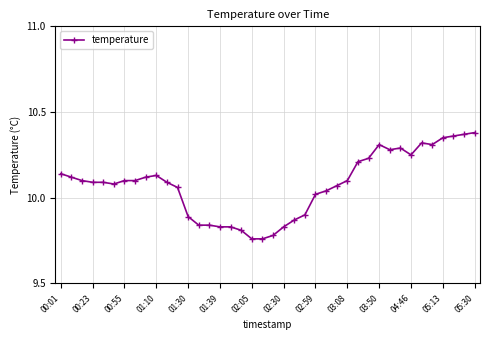

What is the sum of all values?

403.1